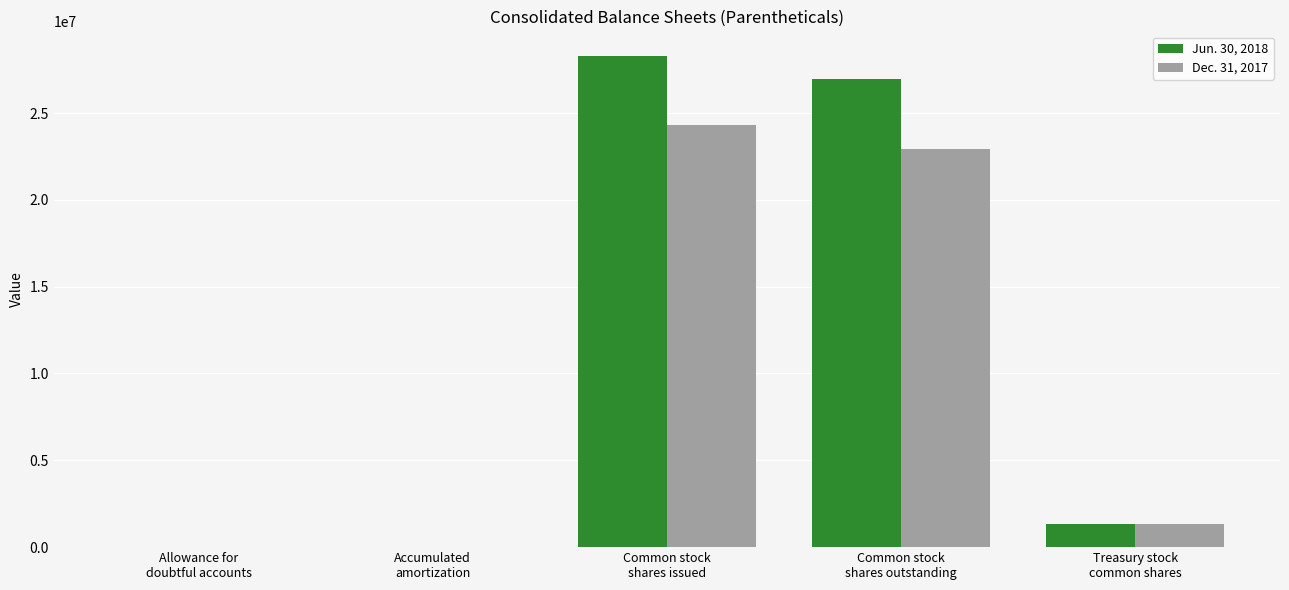

What are all the series names shown in the legend?

Jun. 30, 2018, Dec. 31, 2017